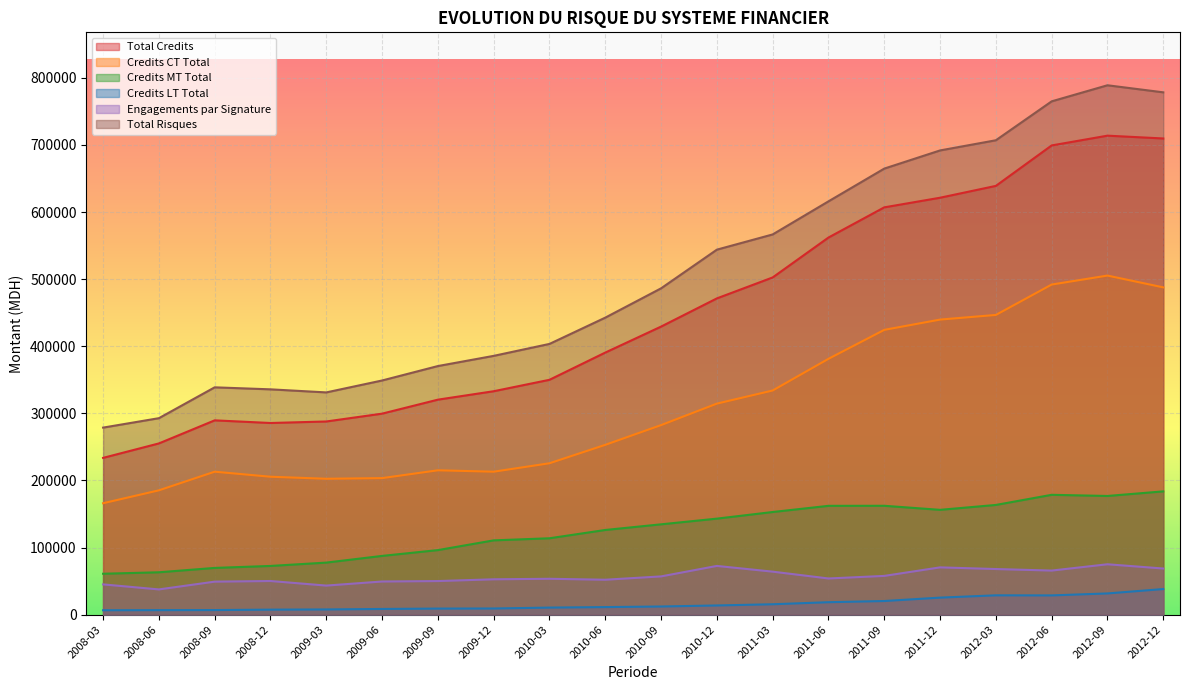

True or false: Credits MT Total has more than 0 interior local peaks.

True